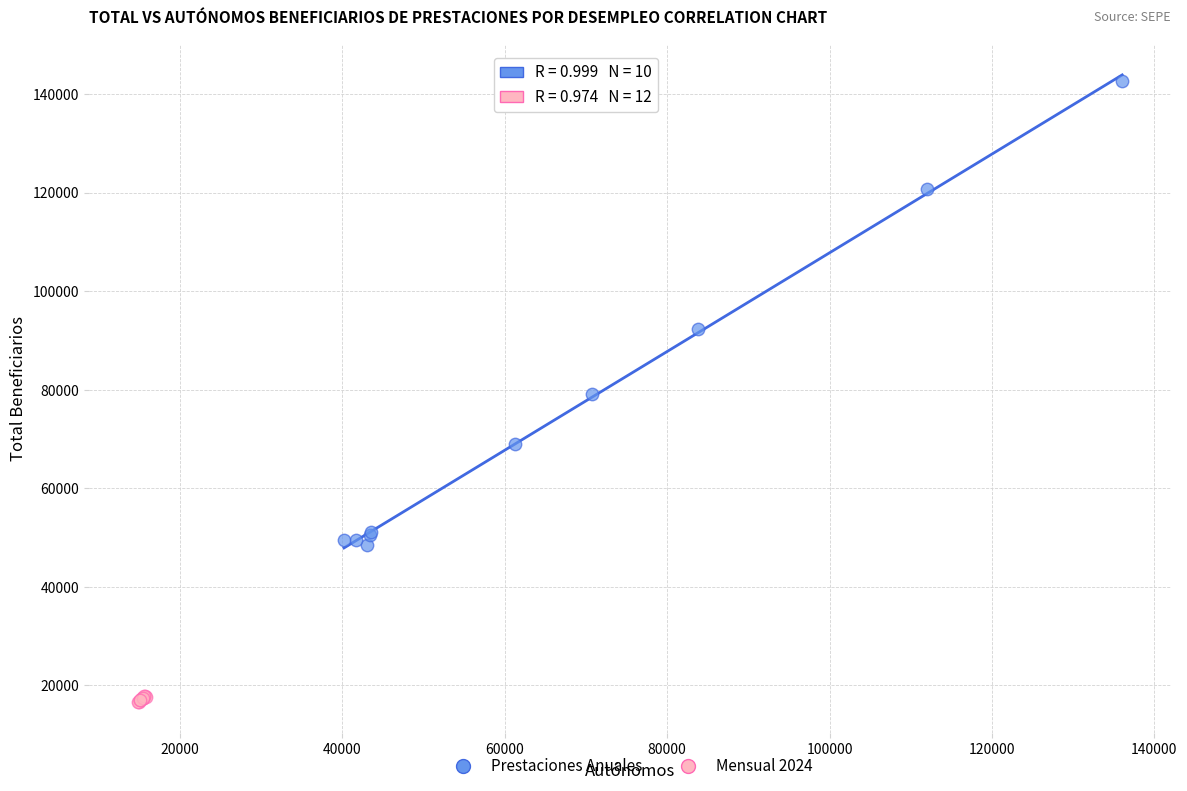

Which series contains the highest Y value?

Prestaciones Anuales